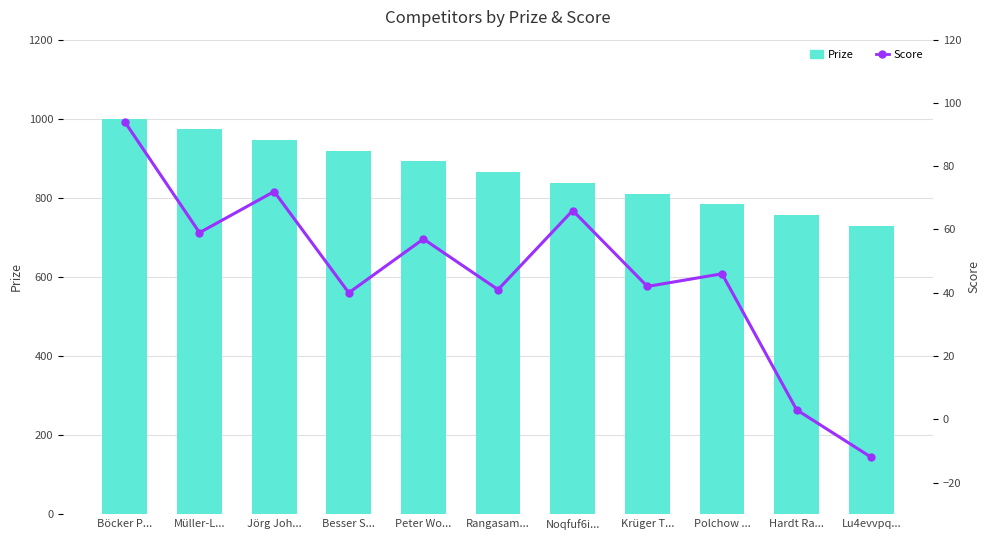

Which series has the largest range (max minus min)?

Prize